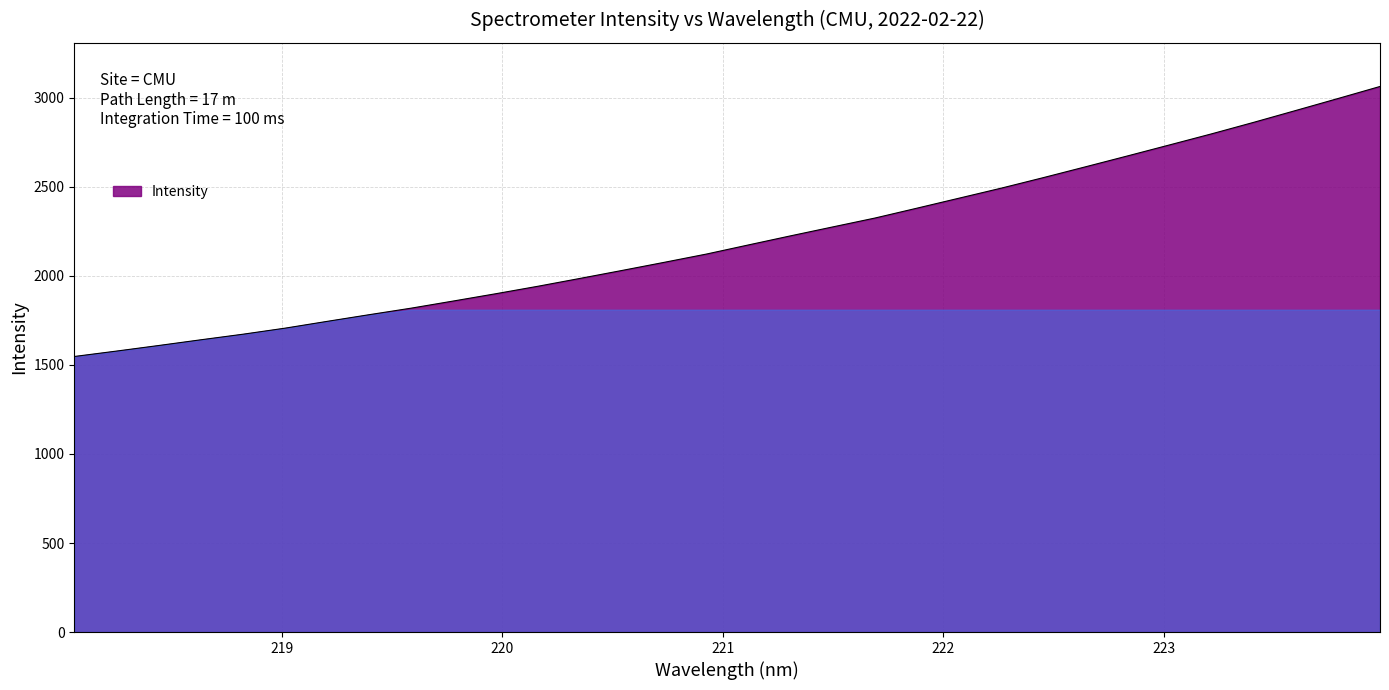

What is the difference between the maximum and minimum values?

1516.4